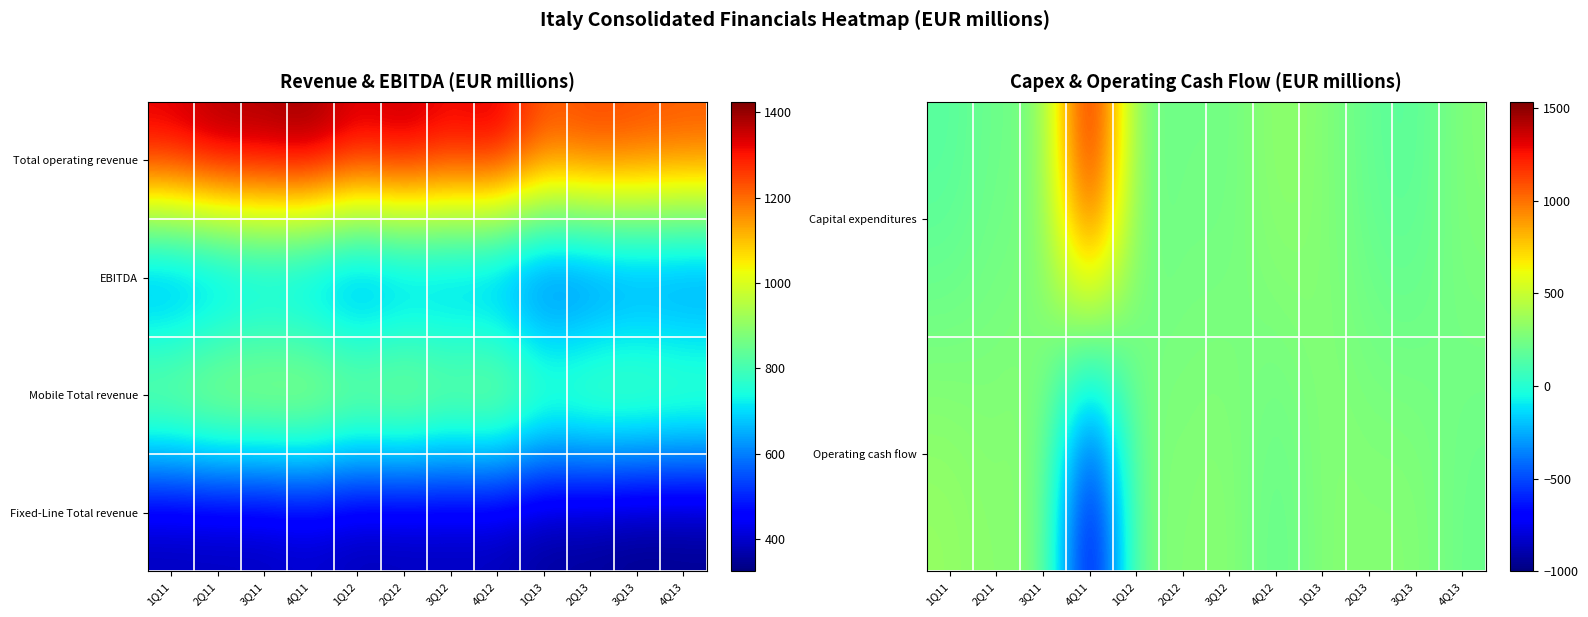

What is the difference between the Capital expenditures values at 4Q12 and 2Q13?

159